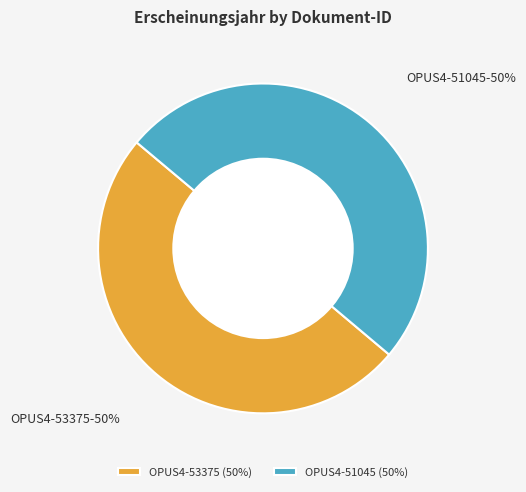

Is it true that OPUS4-53375 is 43% of the pie?

False